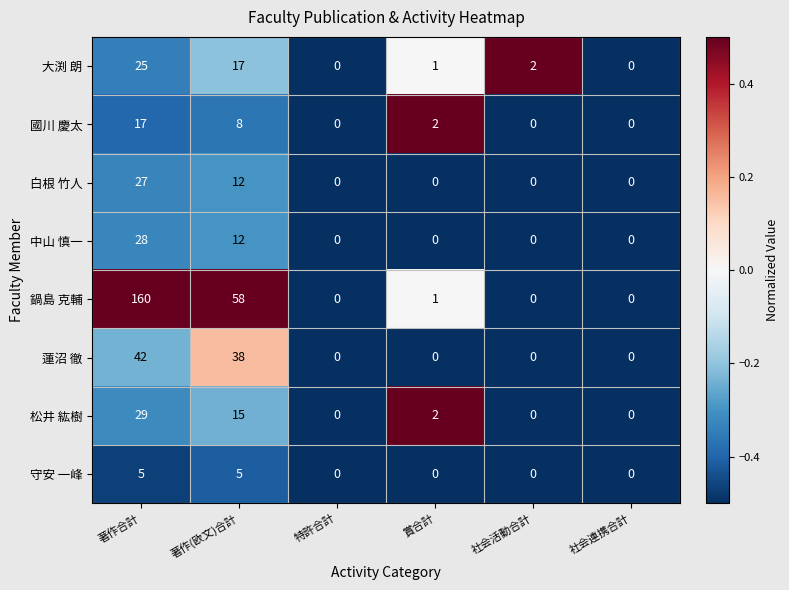

At which label is 白根 竹人 closest to 13?

著作(欧文)合計